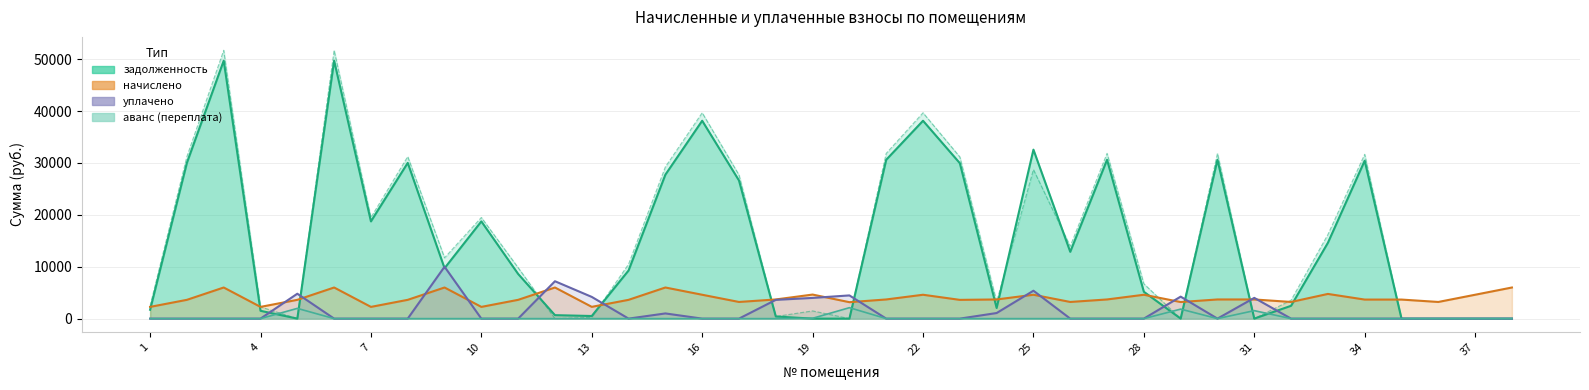

Which series changed the most between 22 and 33?

задолженность